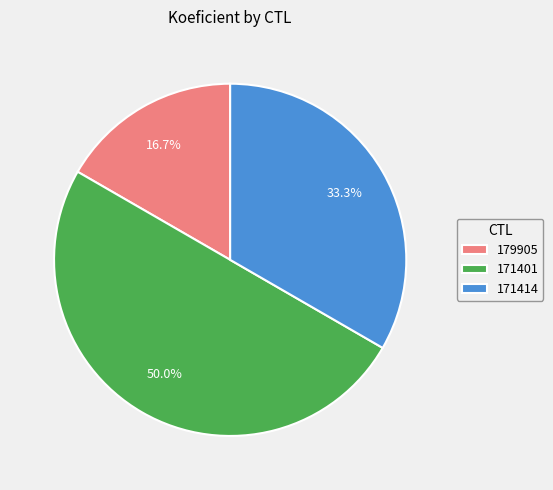

Count the number of slices in the pie.

3